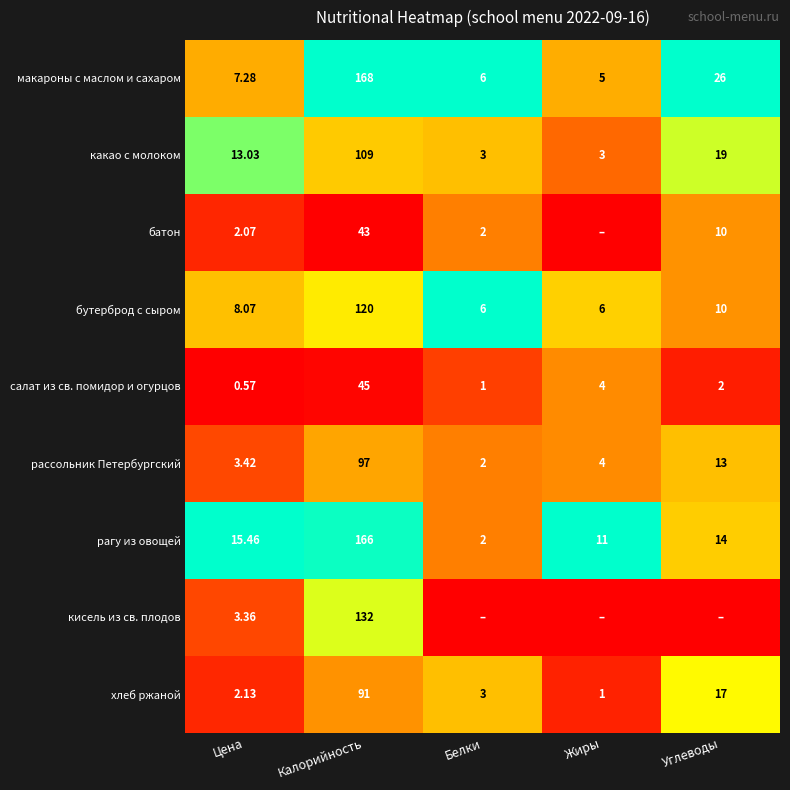

At which label does салат из св. помидор и огурцов first exceed 2?

Калорийность